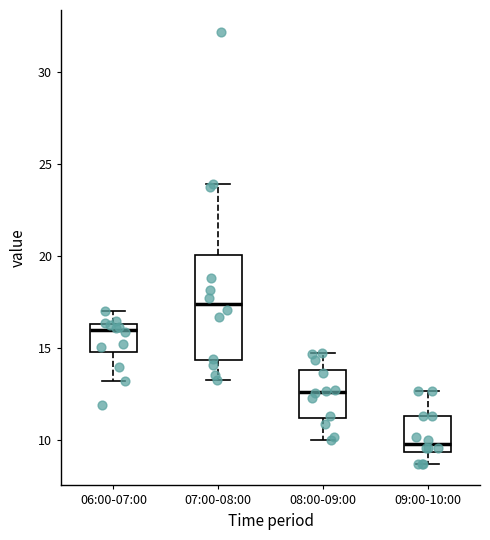

Reading left to right, read every box against the y-axis: the position of its median line, the range the box covers, and the ends of its whiskers. The values are not printed on the chart, so give them approximately, as read against the axis.

06:00-07:00: median 16.0, box 15.0 to 16.5, whiskers 13.0 to 17.0
07:00-08:00: median 17.5, box 14.5 to 20.0, whiskers 13.5 to 24.0
08:00-09:00: median 12.5, box 11.0 to 14.0, whiskers 10.0 to 14.5
09:00-10:00: median 10.0, box 9.5 to 11.5, whiskers 8.5 to 12.5